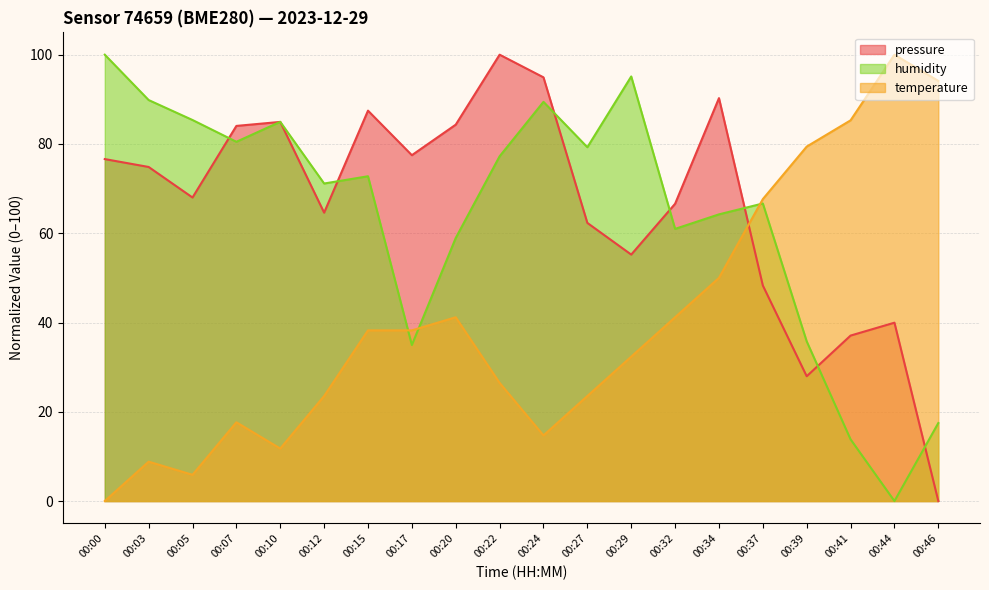

How many interior local peaks does the pressure series have?

5